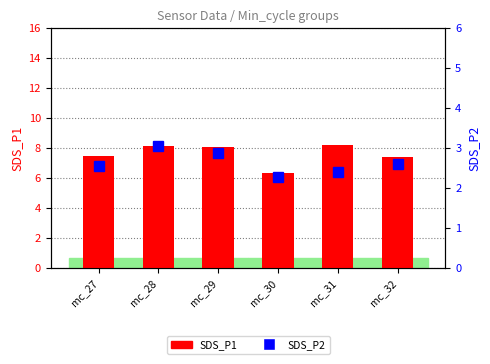

Which label corresponds to the largest value in the chart?

mc_31